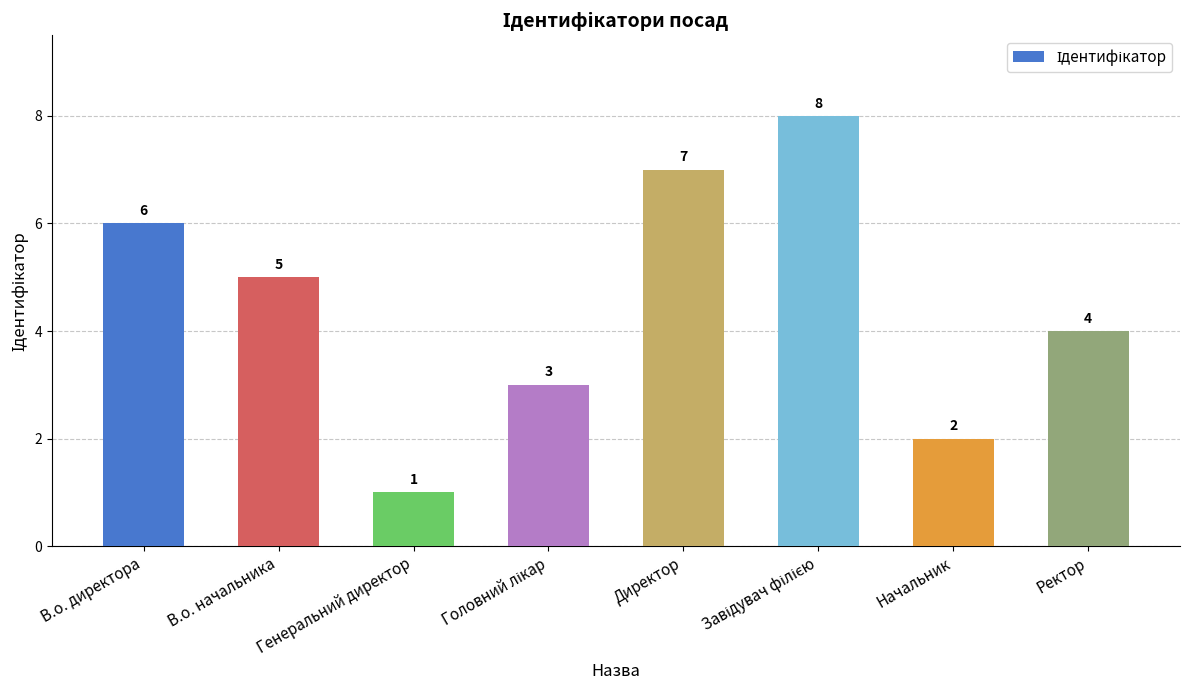

True or false: the data shows 3 at Начальник.

False